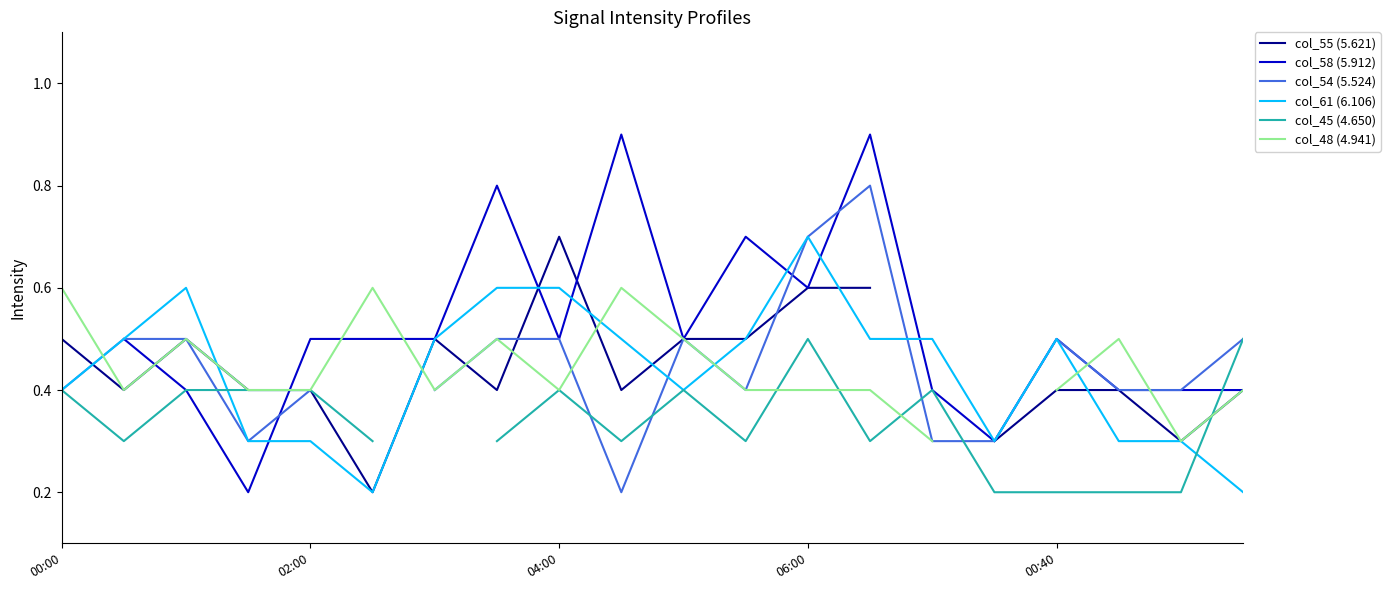

Is it true that col_61 (6.106) equals 0.7 at 06:00?

True